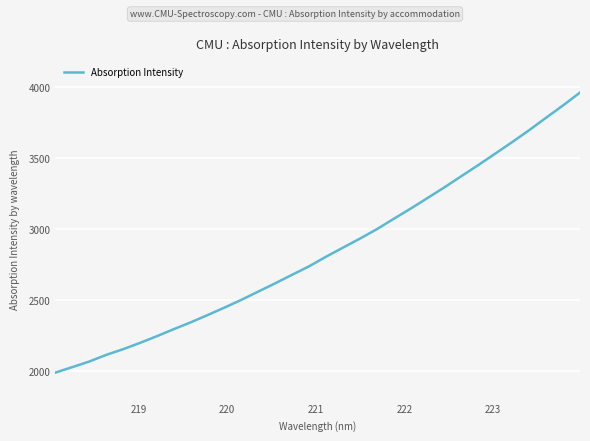

What is the greatest value displayed?

3964.4